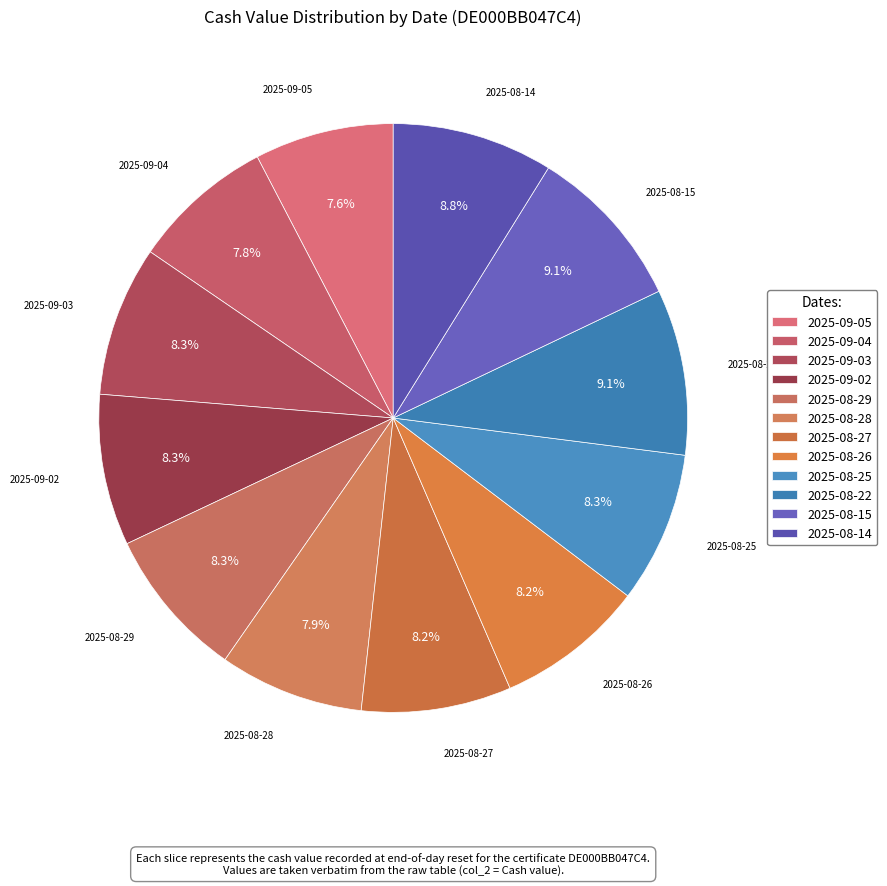

Is there a majority slice in this chart?

No